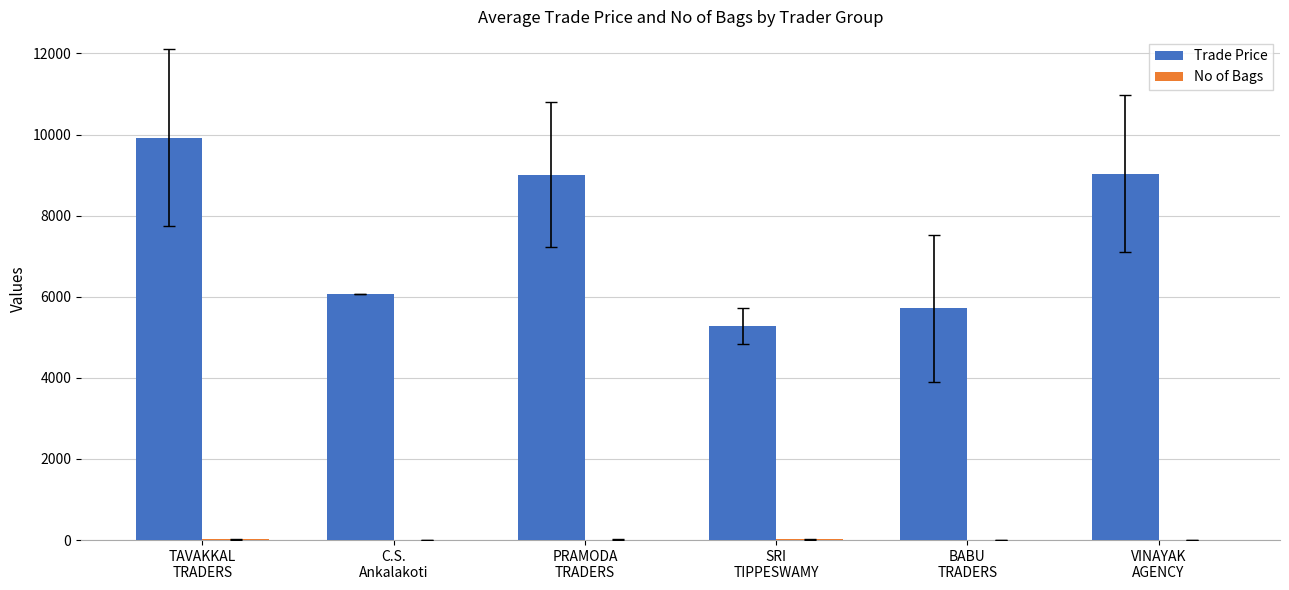

What is the sum of all Trade Price values?

45026.8